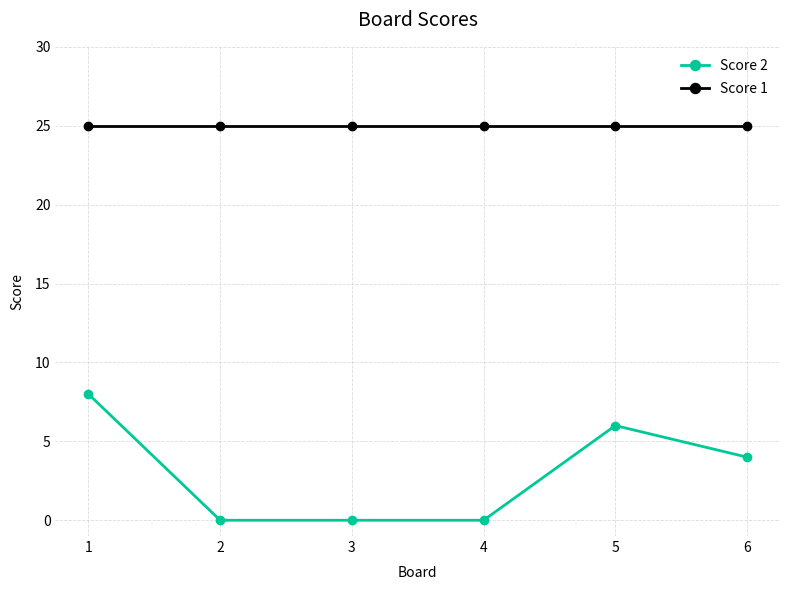

Reading left to right, what are all the values shown in this chart?

Score 2: 1=8	2=0	3=0	4=0	5=6	6=4
Score 1: 1=25	2=25	3=25	4=25	5=25	6=25